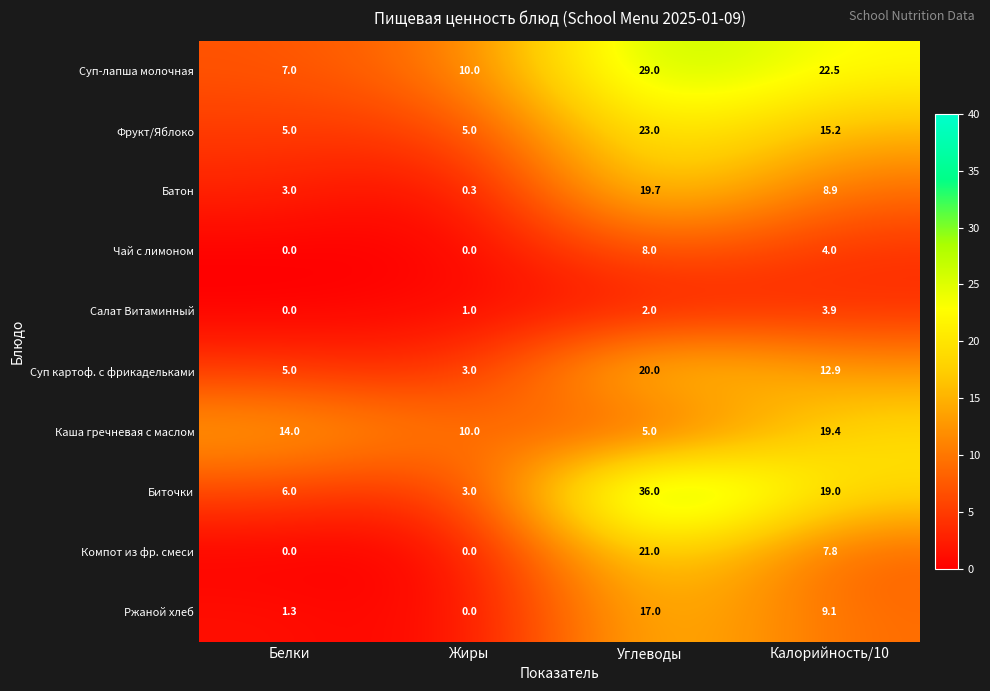

The Суп картоф. с фрикадельками series shows 5.0 at Белки. True or false?

True